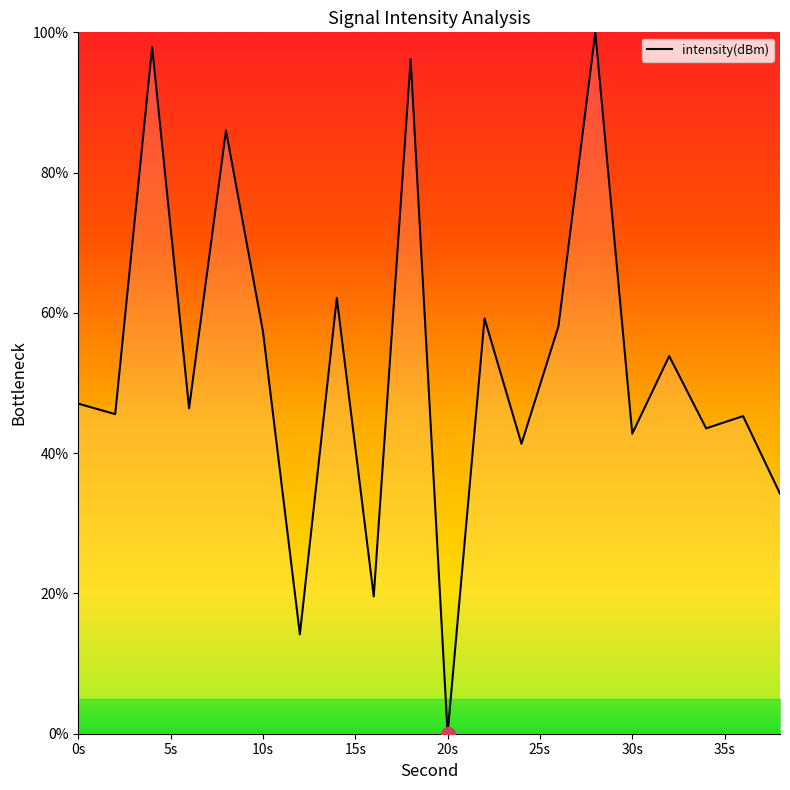

What is the difference between the maximum and minimum values?

100.0